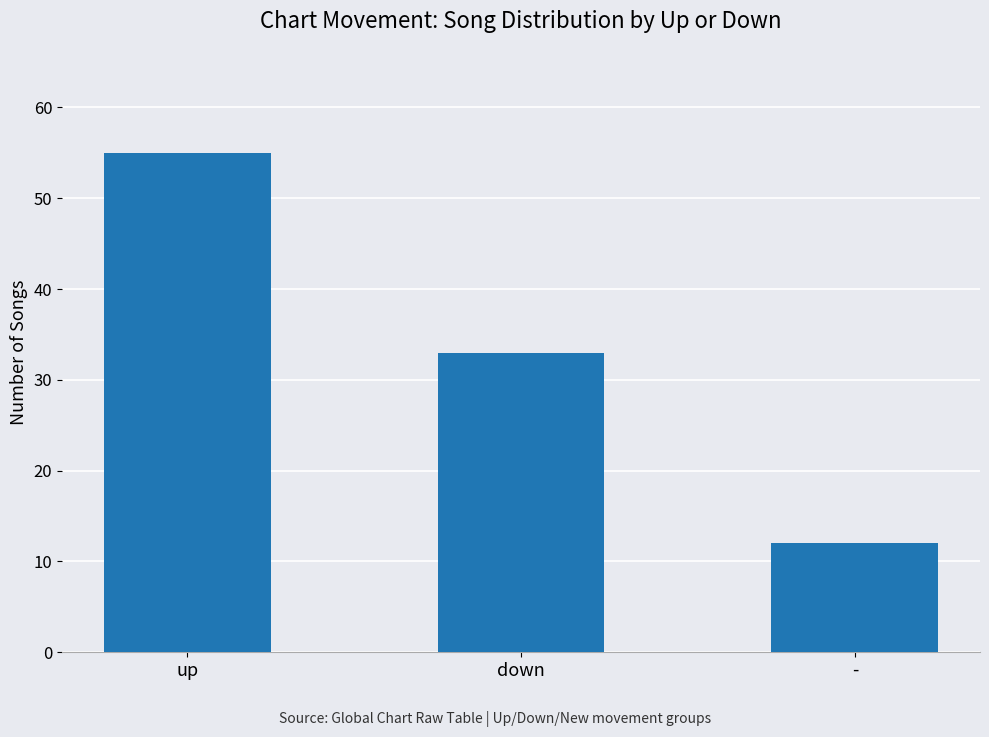

Rank the categories by value from lowest to highest.

-, down, up